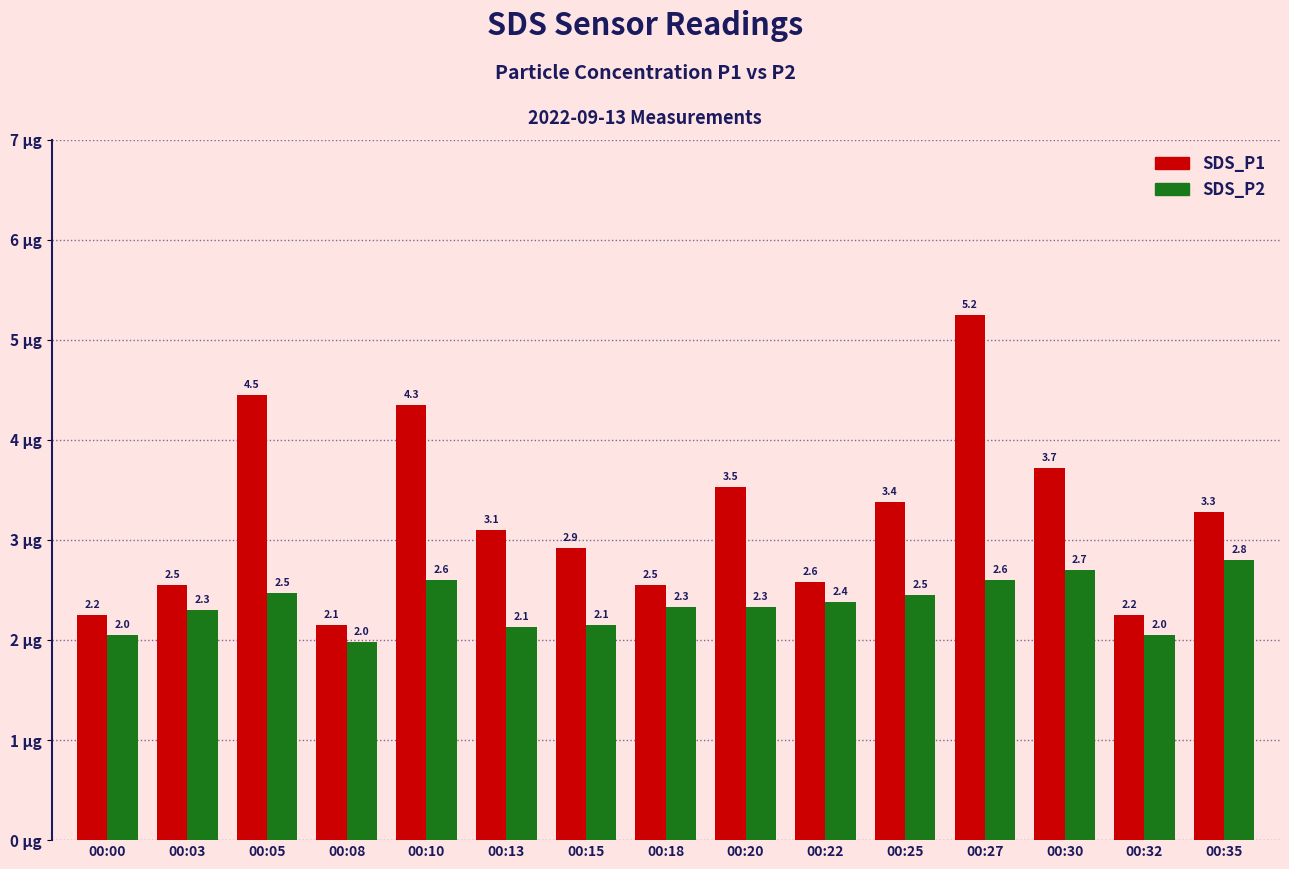

At how many categories does at least one series exceed 4?

3